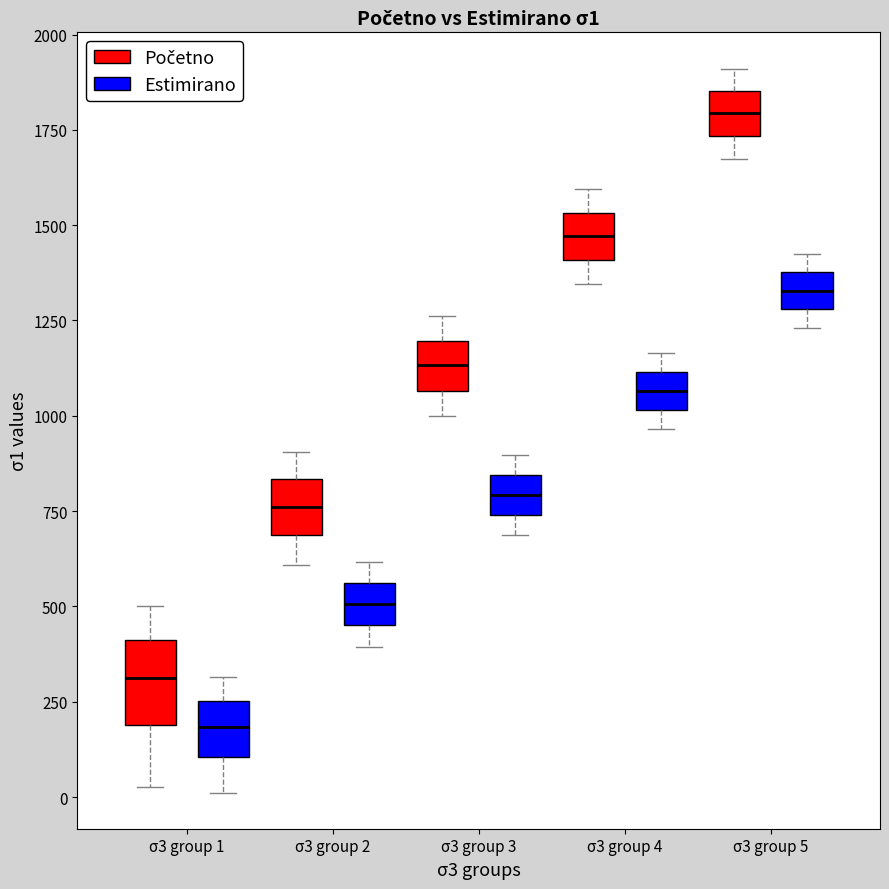

Comparing the boxes themselves (not the whiskers), which one is the tallest?

σ3 group 1 (Početno)